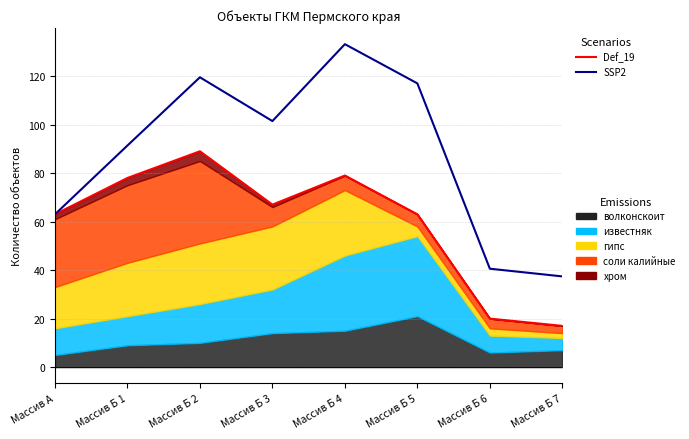

True or false: SSP2 and Def_19 cross at least once.

False